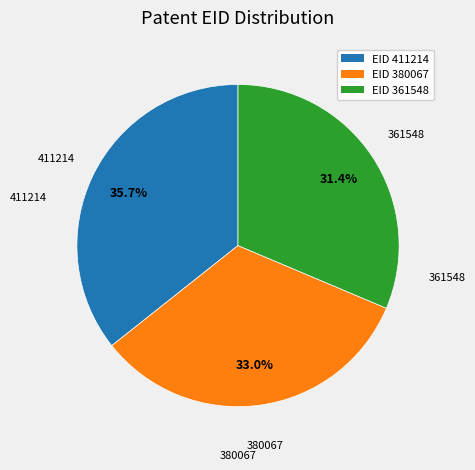

Does any single category account for the majority?

No